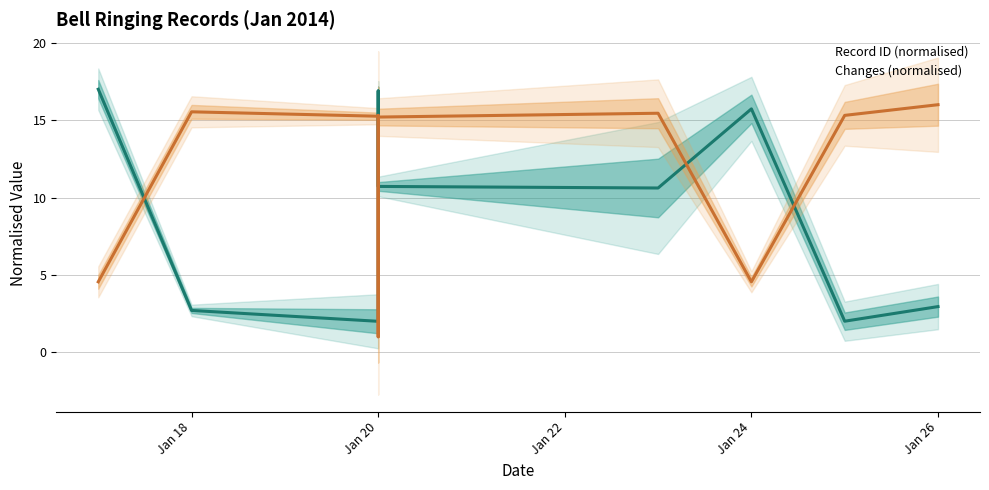

At which label is Record ID (normalised) closest to 9?

Jan 20